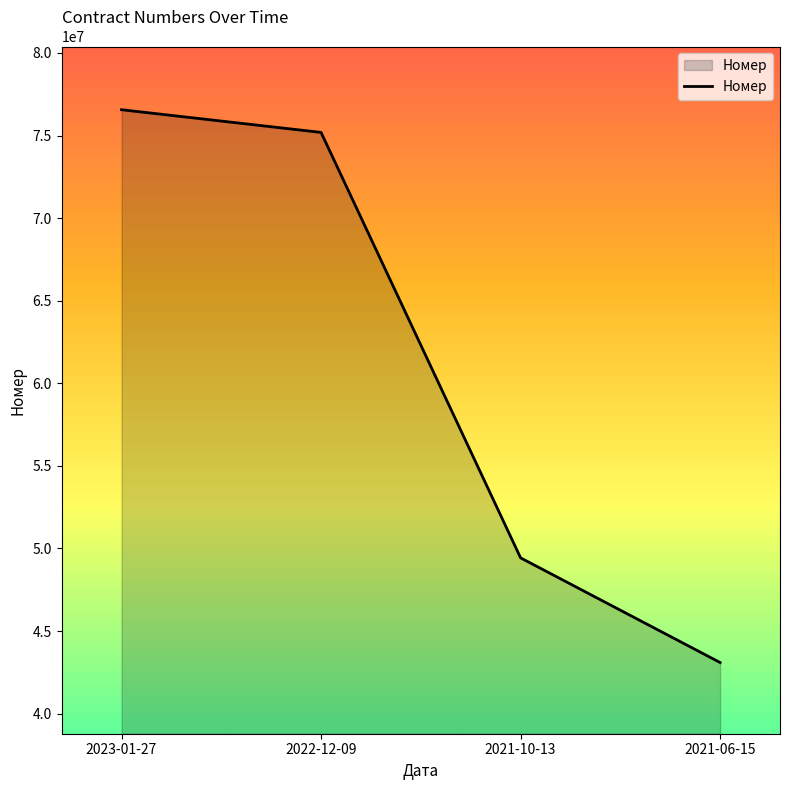

Reading right to left, what are all the values shown in this chart?

43091409	49429032	75188002	76561358